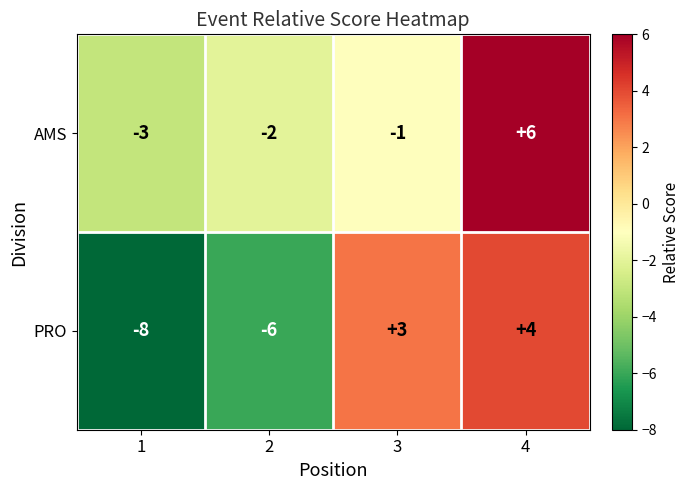

Which series changed the most between 3 and 4?

AMS